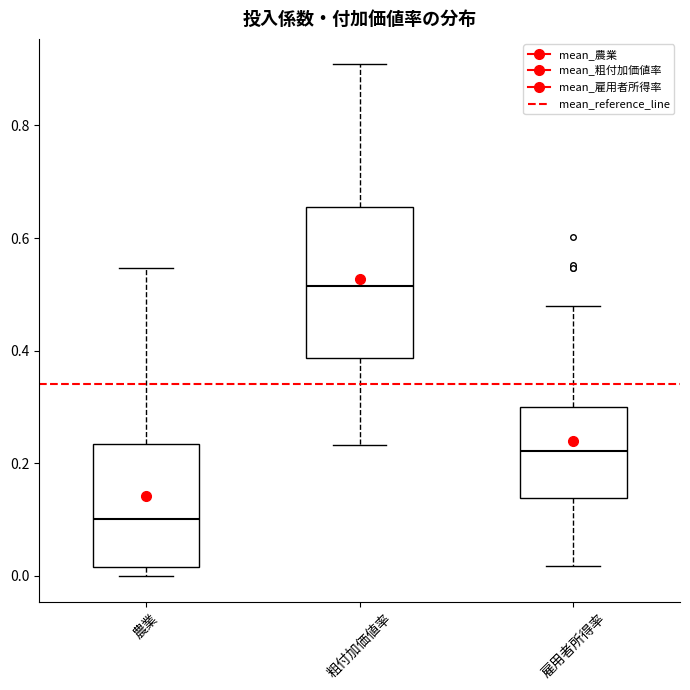

Where does the upper whisker of the box for 雇用者所得率 end on the y-axis? The values are not printed on the chart, so give them approximately, as read against the axis.

0.48